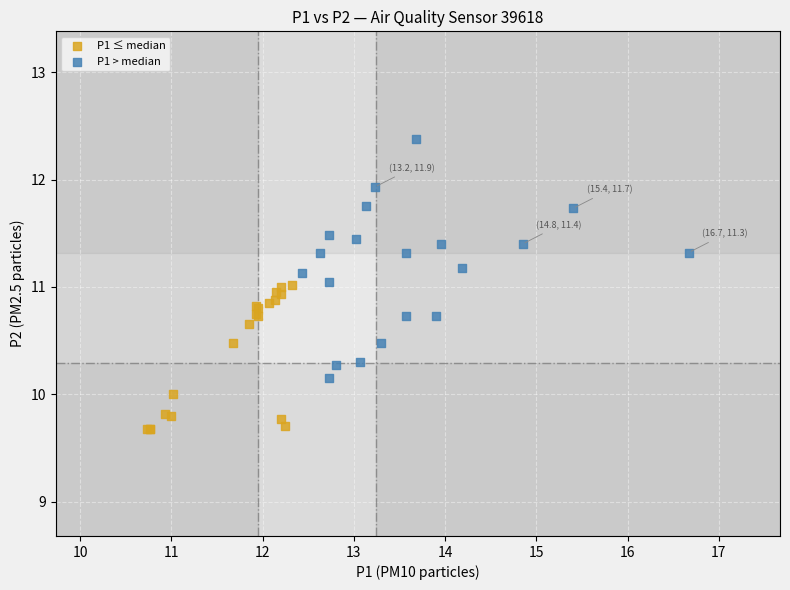

Which series has the largest Y range (max minus min)?

P1 > median